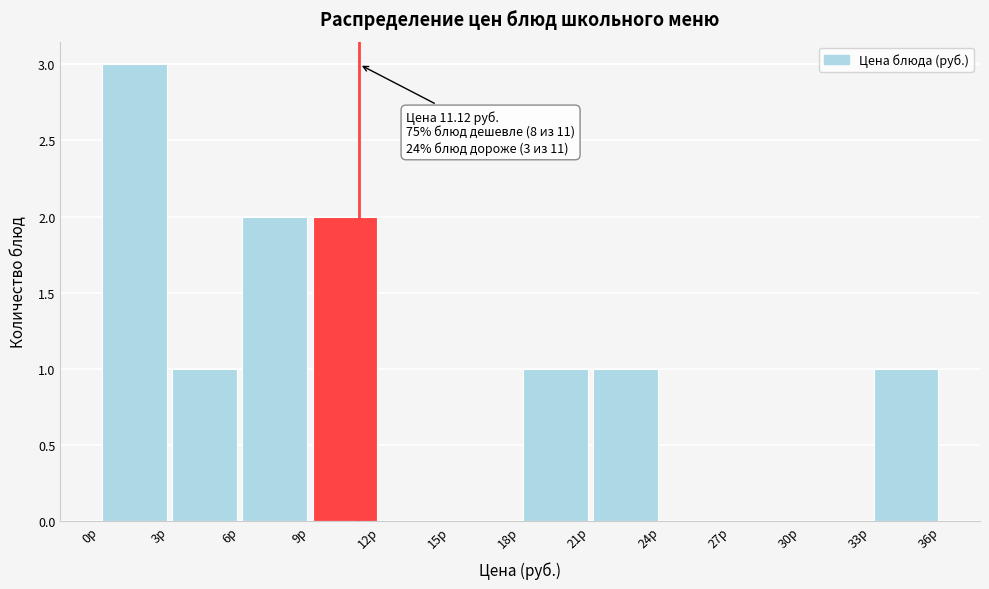

Over which range of the x-axis is the bar tallest?

0 to 3